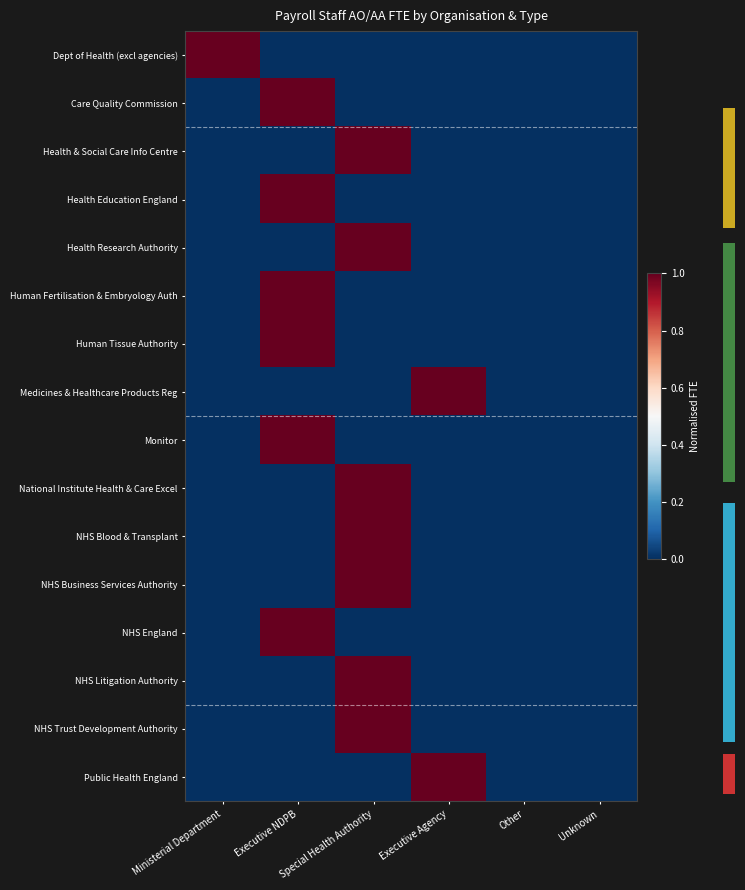

Count the National Institute Health & Care Excel values in the range 0 to 1.

6